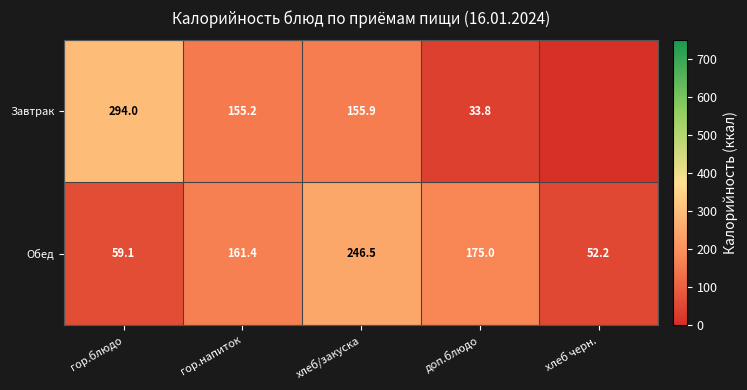

What is the difference between the Завтрак values at гор.напиток and гор.блюдо?

138.8